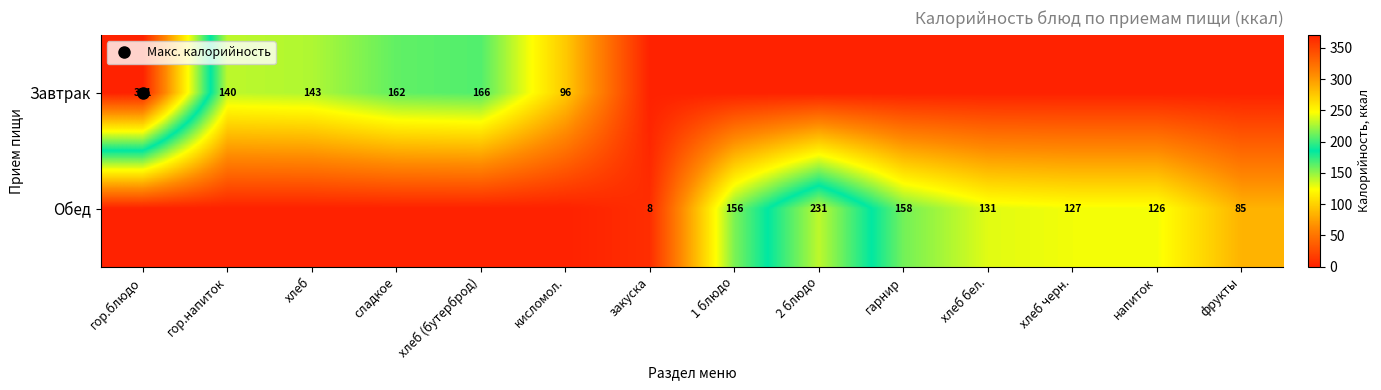

The Завтрак series shows 255.2 at хлеб бел.. True or false?

False